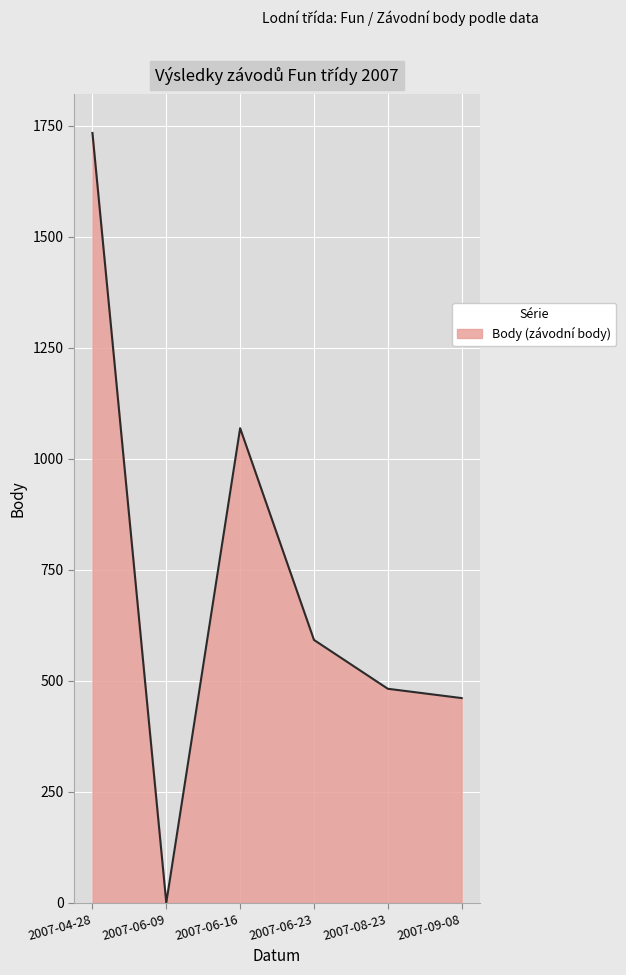

What is the average value?

723